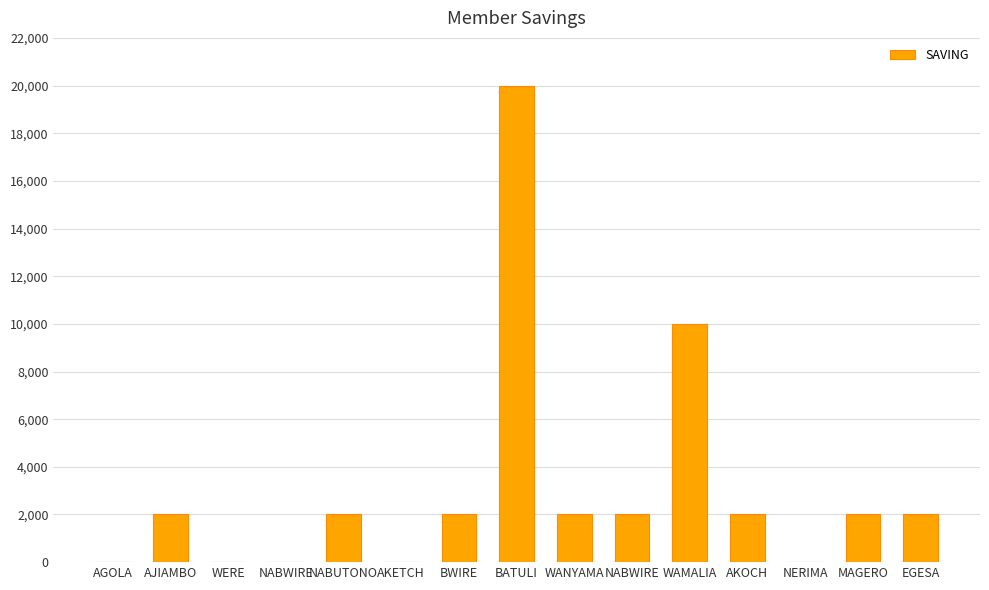

What is the sum of all values?

46000